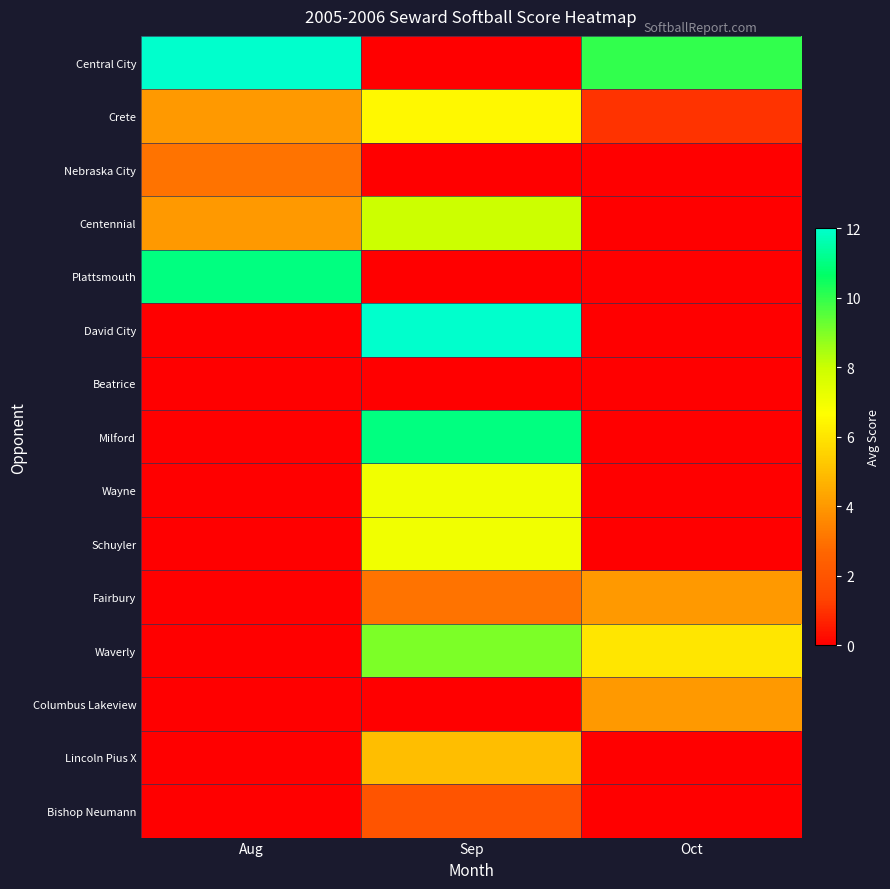

What is the maximum value shown in the chart?

12.0